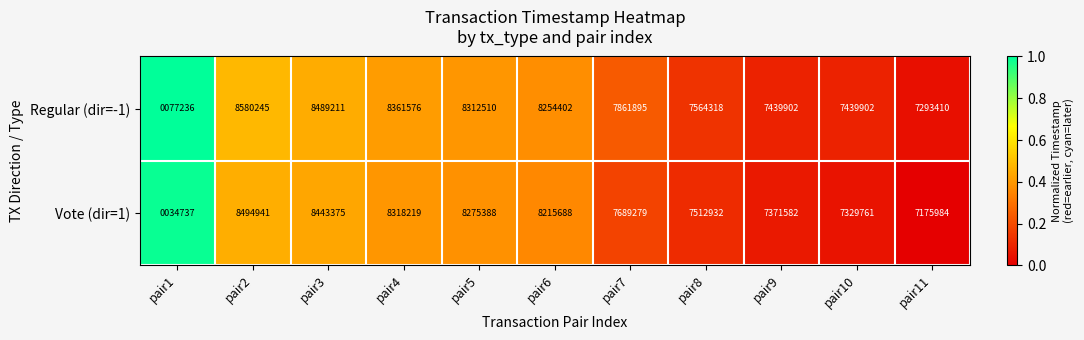

What is the difference between the maximum and second lowest values in the Vote (dir=1) series?

1318957